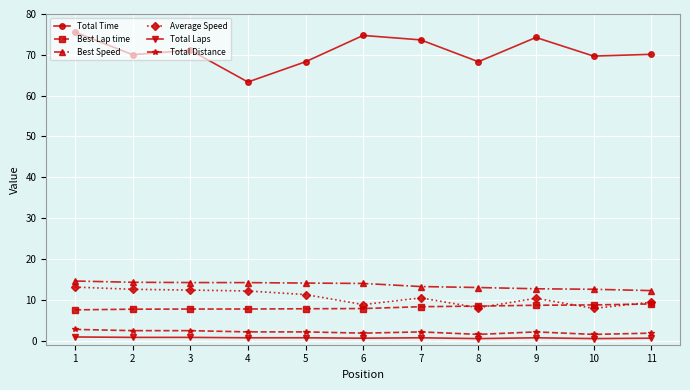

What is the approximate value of Total Distance at 4?

2.1